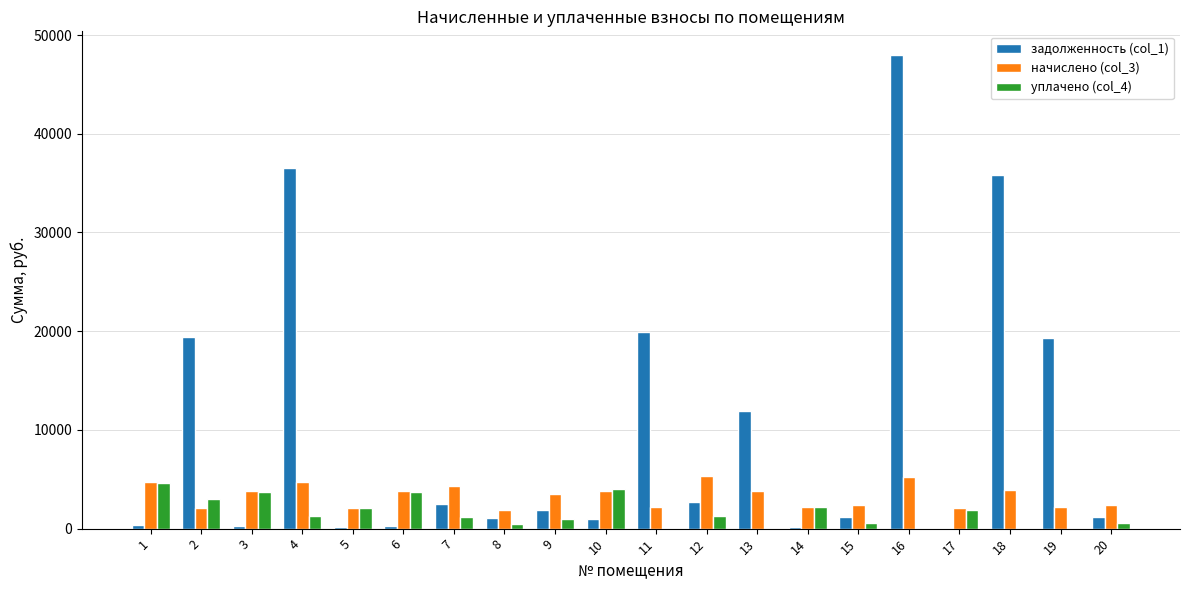

At which category is the sum across all series the highest?

16